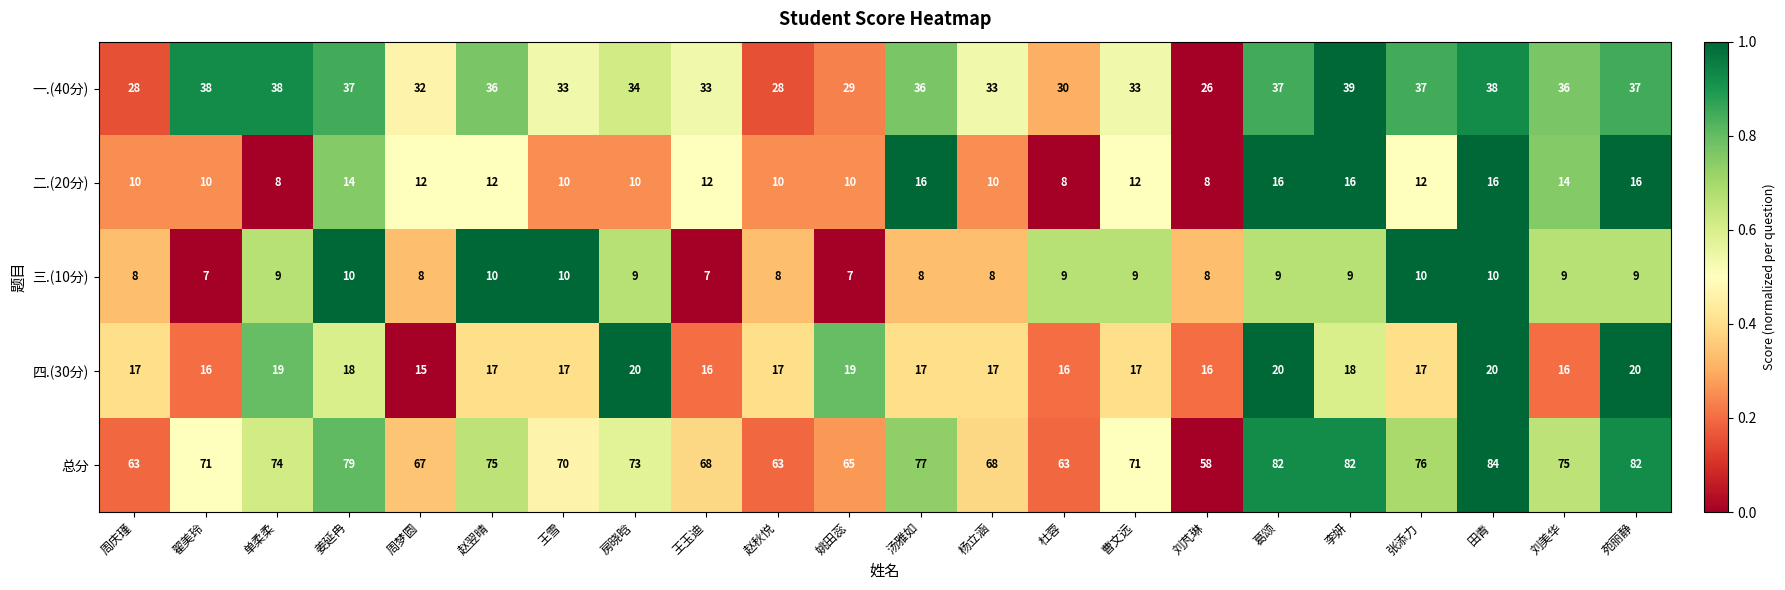

Which series has the largest range (max minus min)?

总分